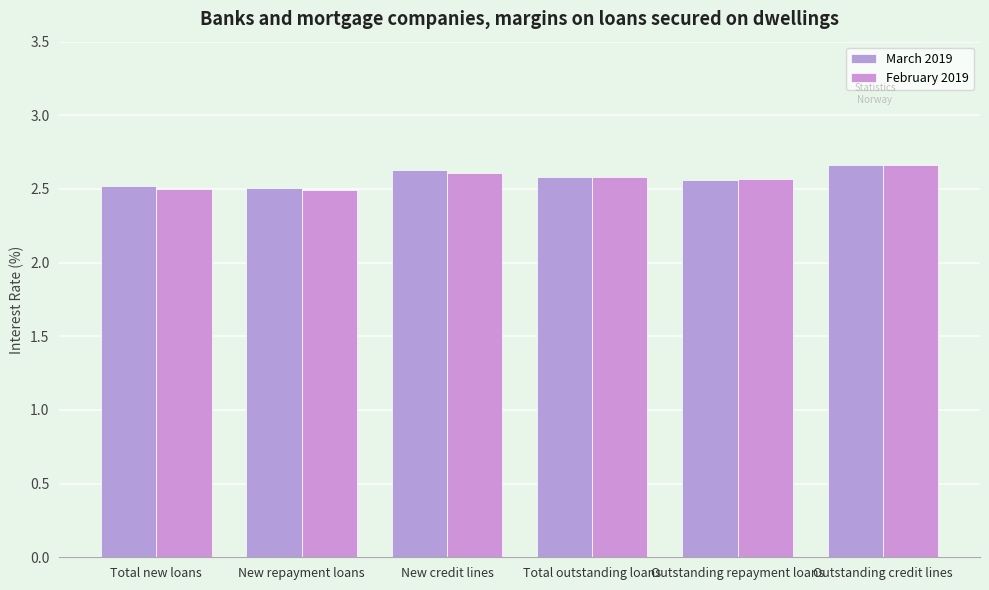

How many groups of bars are there?

6